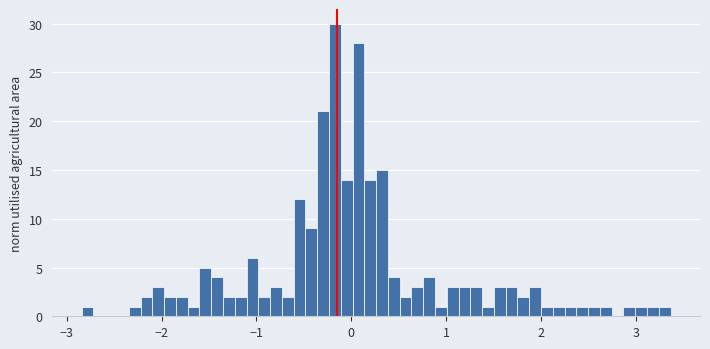

Around what value on the x-axis is the tallest bar? Give the approximate position of its centre, as read against the axis.

-0.2